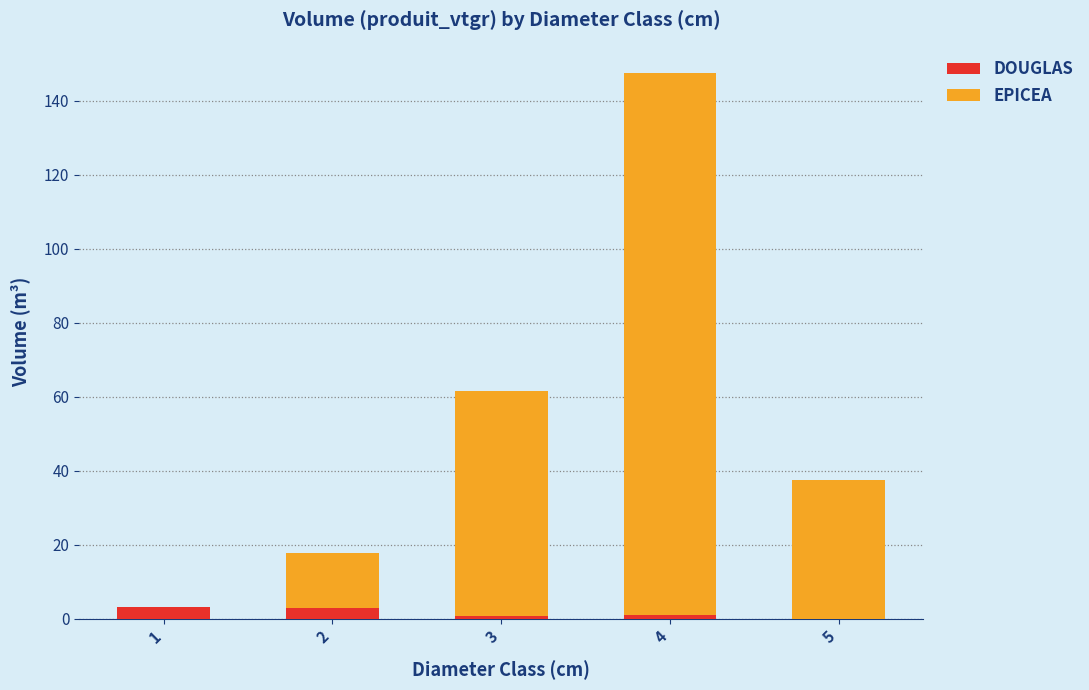

At which category is the sum across all series the highest?

4